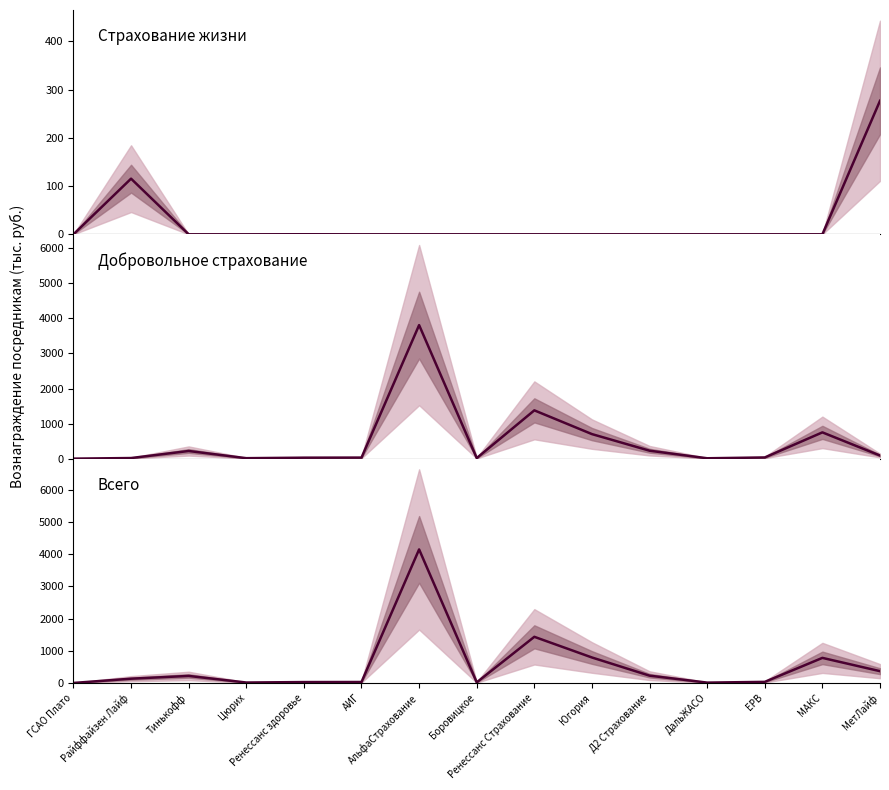

True or false: Всего and Добровольное страхование cross at least once.

False